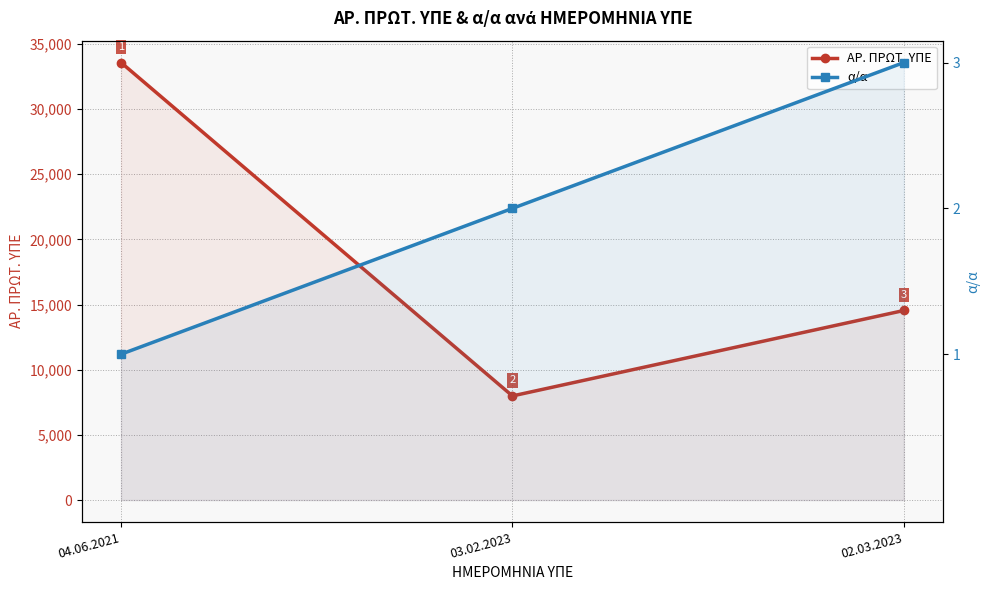

Rank the series by their average value, from lowest to highest.

α/α, ΑΡ. ΠΡΩΤ. ΥΠΕ